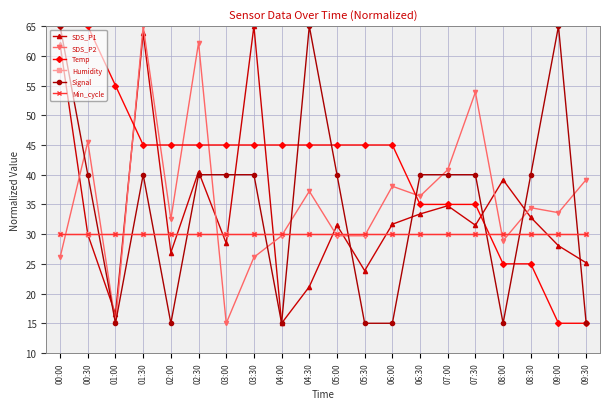

Reading left to right, transcribe all the data shown in this chart.

SDS_P1: 62.0	29.9	16.6	63.9	26.9	40.5	28.4	65.0	15.0	21.1	31.5	23.9	31.7	33.4	34.8	31.5	39.1	32.8	28.0	25.2
SDS_P2: 26.1	45.6	15.0	65.0	32.5	62.2	15.0	26.1	29.7	37.2	29.7	29.7	38.1	36.4	40.8	53.9	28.9	34.4	33.6	39.2
Temp: 65.0	65.0	55.0	45.0	45.0	45.0	45.0	45.0	45.0	45.0	45.0	45.0	45.0	35.0	35.0	35.0	25.0	25.0	15.0	15.0
Humidity: 30.0	30.0	30.0	30.0	30.0	30.0	30.0	30.0	30.0	30.0	30.0	30.0	30.0	30.0	30.0	30.0	30.0	30.0	30.0	30.0
Signal: 65.0	40.0	15.0	40.0	15.0	40.0	40.0	40.0	15.0	65.0	40.0	15.0	15.0	40.0	40.0	40.0	15.0	40.0	65.0	15.0
Min_cycle: 30.0	30.0	30.0	30.0	30.0	30.0	30.0	30.0	30.0	30.0	30.0	30.0	30.0	30.0	30.0	30.0	30.0	30.0	30.0	30.0